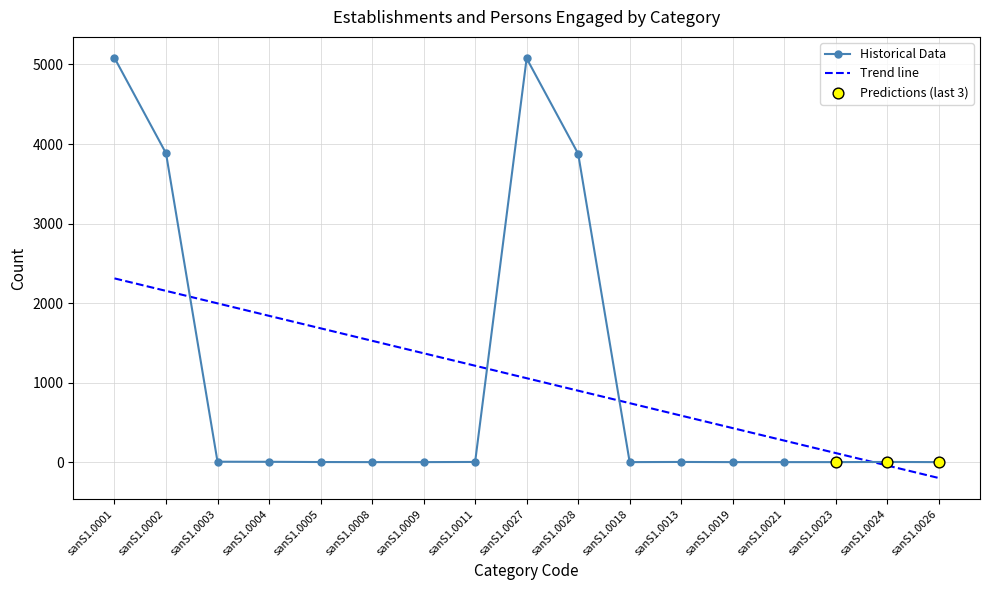

What is the change in value from sanS1.0011 to sanS1.0023?

-2